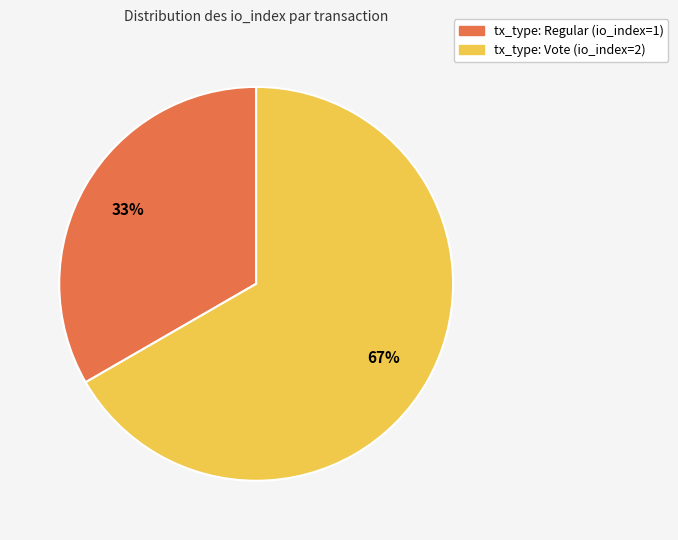

How many slices are in this pie chart?

2